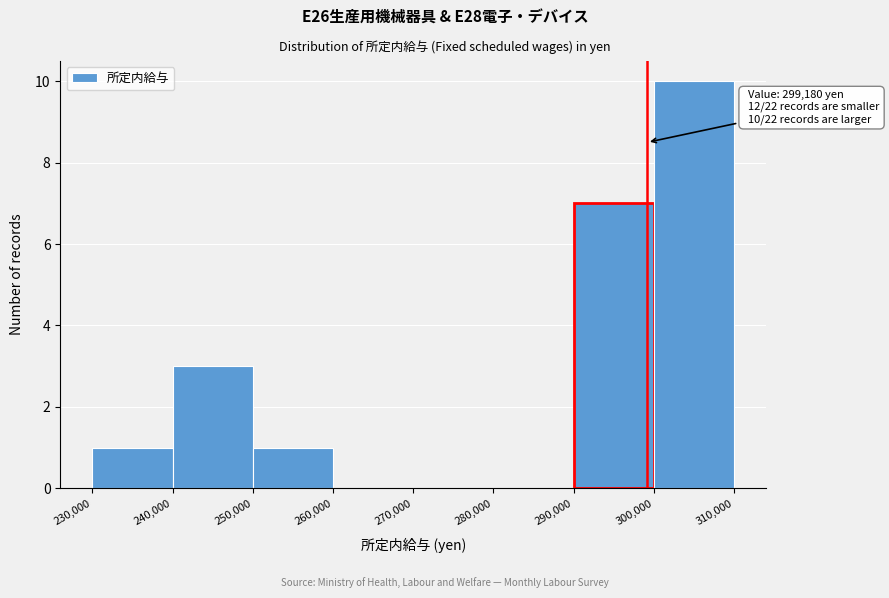

Which range on the x-axis has the tallest bar?

300,000 to 310,000